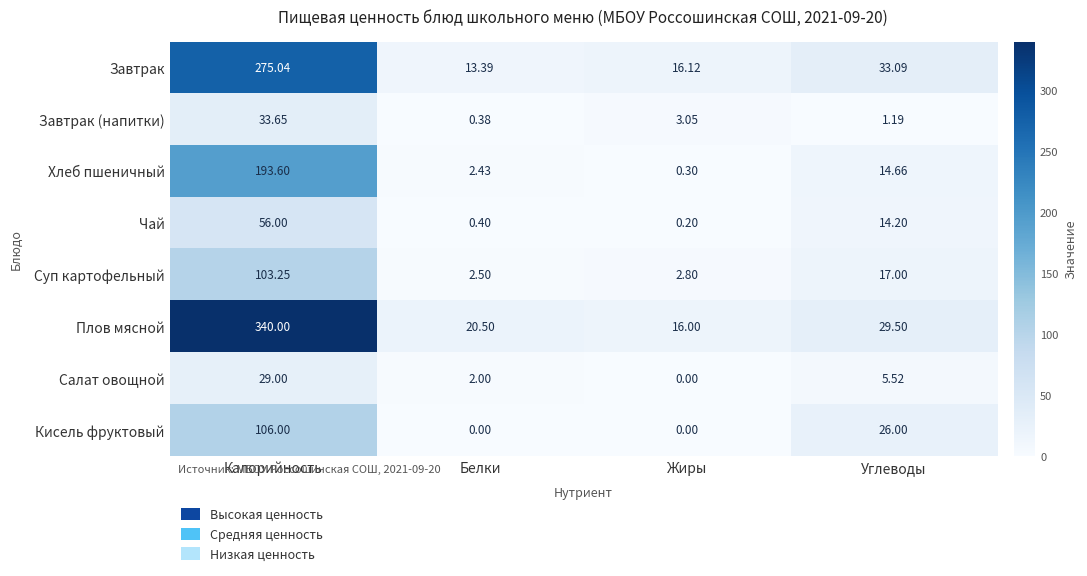

At how many categories does at least one series exceed 310?

1